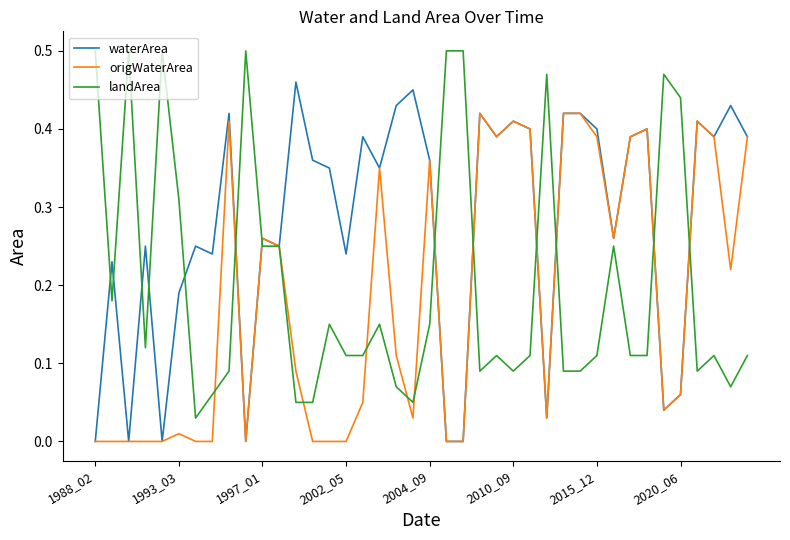

Which series has the largest total across all categories?

waterArea